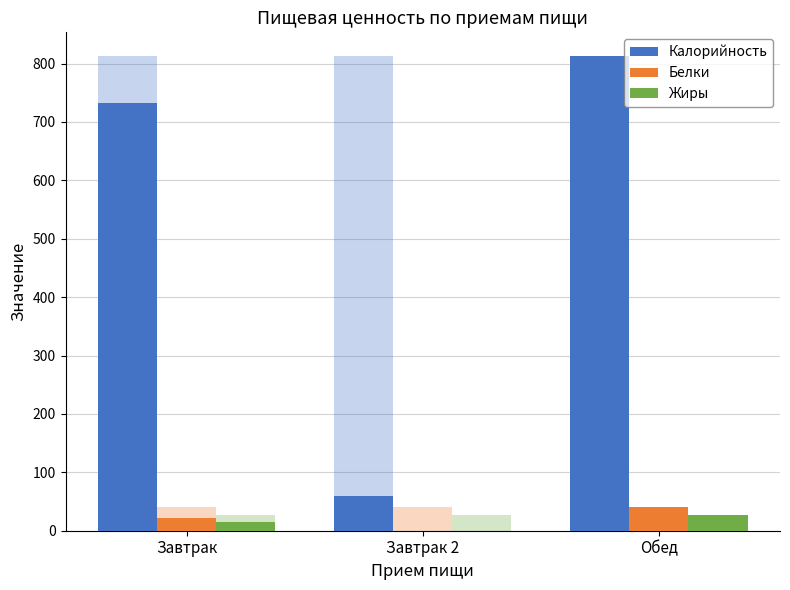

The Калорийность series shows 812.9 at Обед. True or false?

True